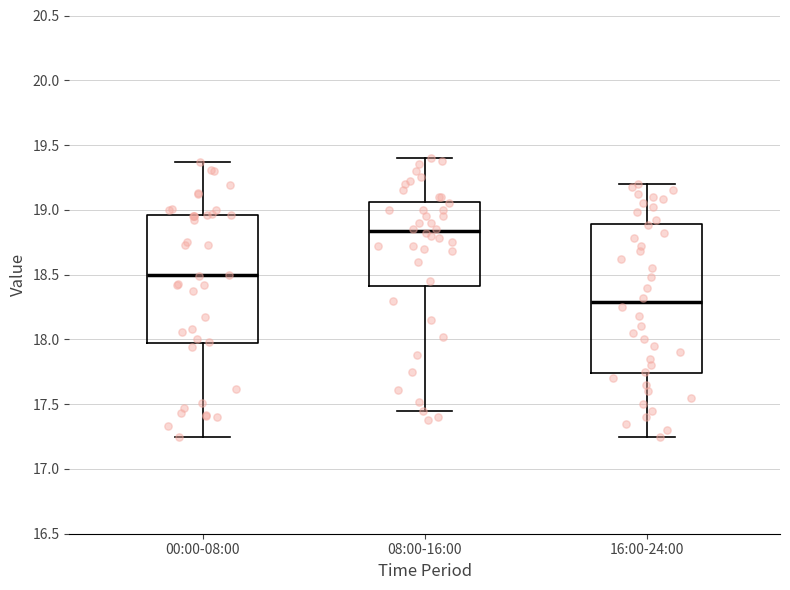

Comparing the boxes themselves (not the whiskers), which one is the tallest?

16:00-24:00